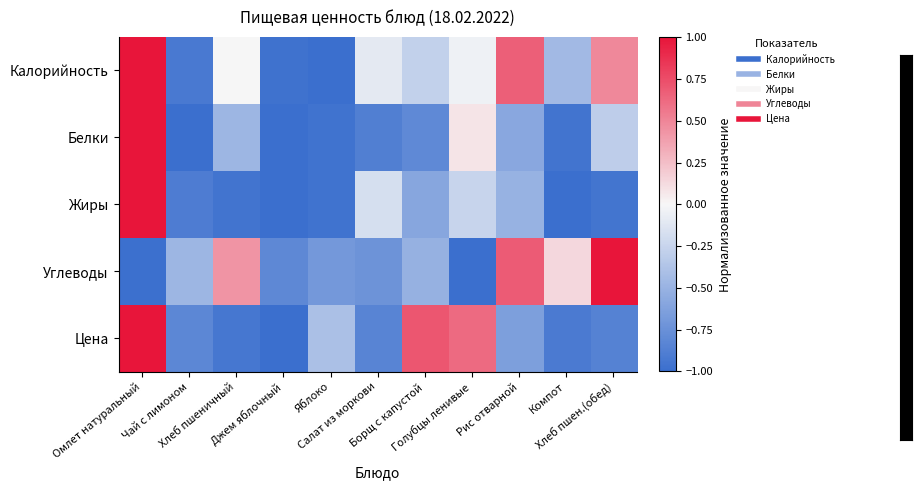

Reading left to right, transcribe all the data shown in this chart.

Калорийность: Омлет натуральный=1.0	Чай с лимоном=-0.9	Хлеб пшеничный=-0.0	Джем яблочный=-1.0	Яблоко=-1.0	Салат из моркови=-0.1	Борщ с капустой=-0.3	Голубцы ленивые=-0.0	Рис отварной=0.7	Компот=-0.5	Хлеб пшен.(обед)=0.5
Белки: Омлет натуральный=1.0	Чай с лимоном=-1.0	Хлеб пшеничный=-0.5	Джем яблочный=-1.0	Яблоко=-1.0	Салат из моркови=-0.9	Борщ с капустой=-0.8	Голубцы ленивые=0.1	Рис отварной=-0.6	Компот=-1.0	Хлеб пшен.(обед)=-0.3
Жиры: Омлет натуральный=1.0	Чай с лимоном=-0.9	Хлеб пшеничный=-1.0	Джем яблочный=-1.0	Яблоко=-1.0	Салат из моркови=-0.2	Борщ с капустой=-0.6	Голубцы ленивые=-0.3	Рис отварной=-0.5	Компот=-1.0	Хлеб пшен.(обед)=-0.9
Углеводы: Омлет натуральный=-1.0	Чай с лимоном=-0.5	Хлеб пшеничный=0.4	Джем яблочный=-0.8	Яблоко=-0.7	Салат из моркови=-0.7	Борщ с капустой=-0.5	Голубцы ленивые=-1.0	Рис отварной=0.7	Компот=0.1	Хлеб пшен.(обед)=1.0
Цена: Омлет натуральный=1.0	Чай с лимоном=-0.8	Хлеб пшеничный=-0.9	Джем яблочный=-1.0	Яблоко=-0.4	Салат из моркови=-0.8	Борщ с капустой=0.7	Голубцы ленивые=0.6	Рис отварной=-0.6	Компот=-0.9	Хлеб пшен.(обед)=-0.9